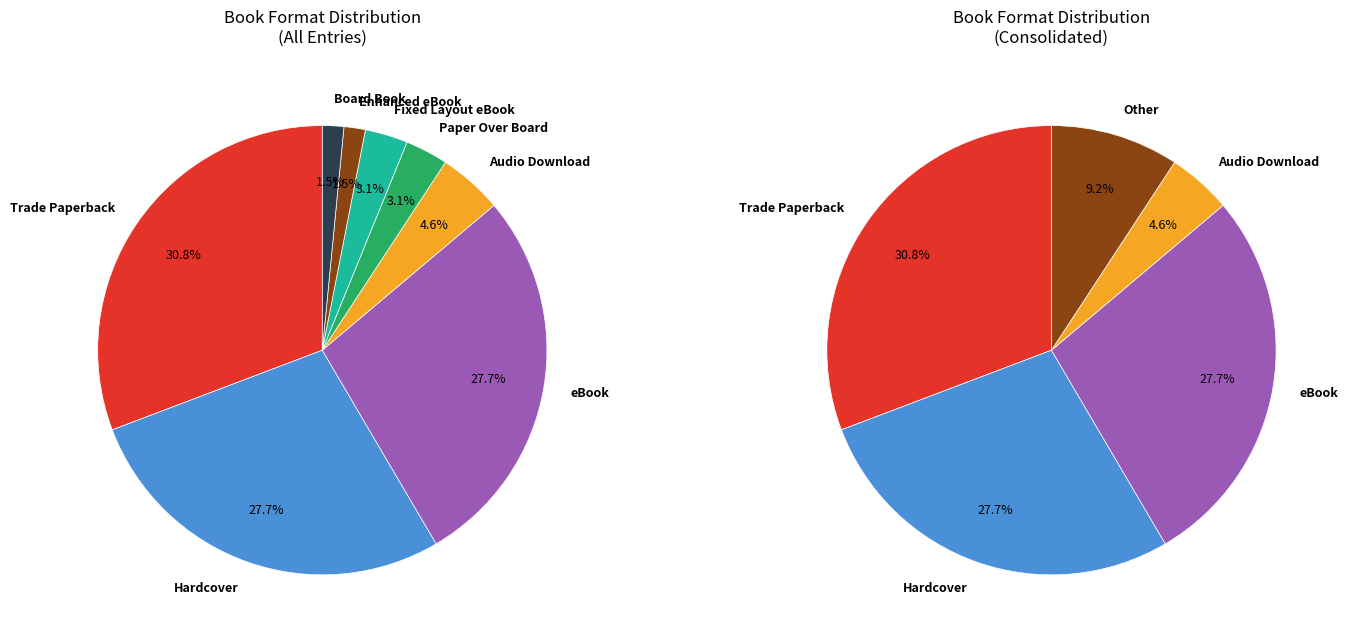

Is it true that eBook is 28% of the pie?

True